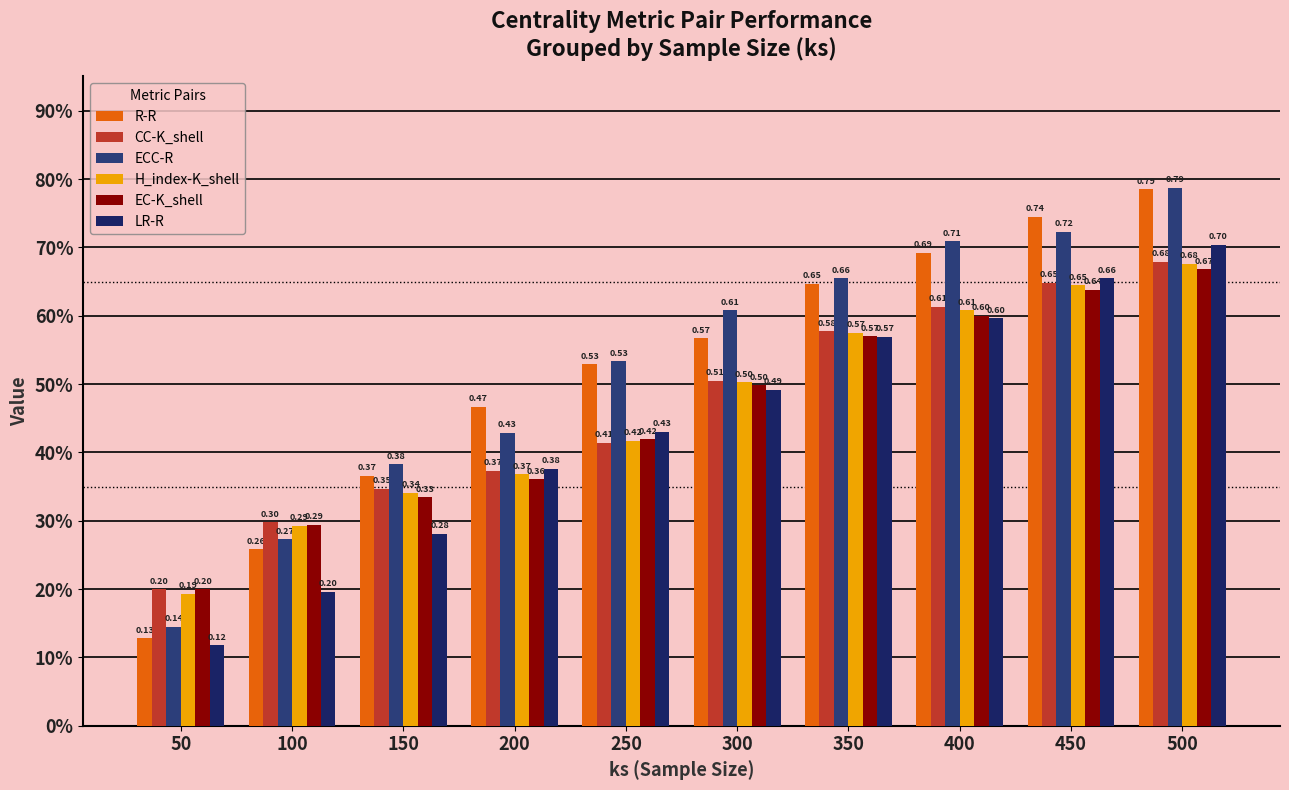

At how many categories does at least one series exceed 0?

10